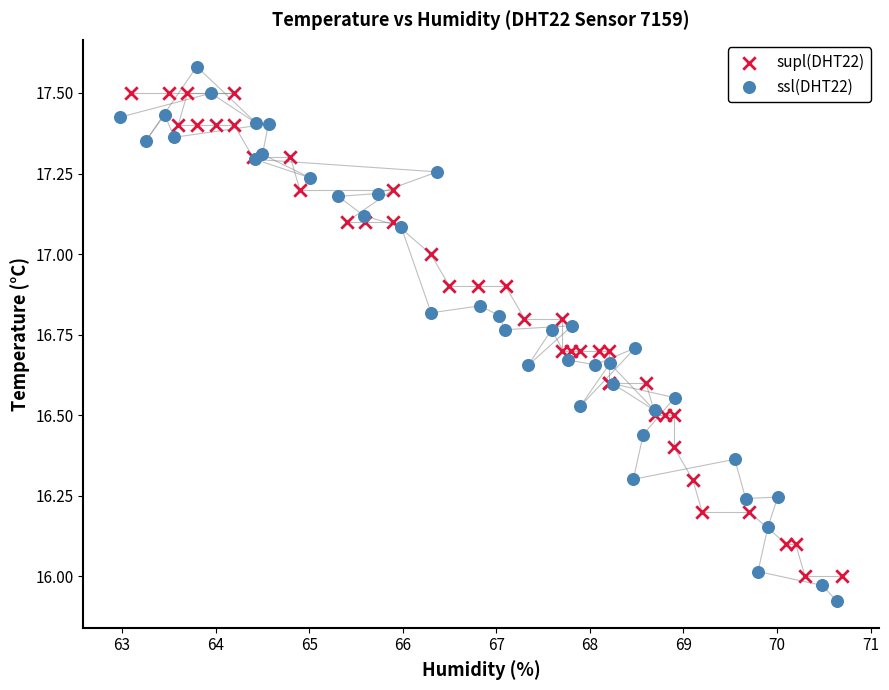

Which series contains the highest Y value?

ssl(DHT22)